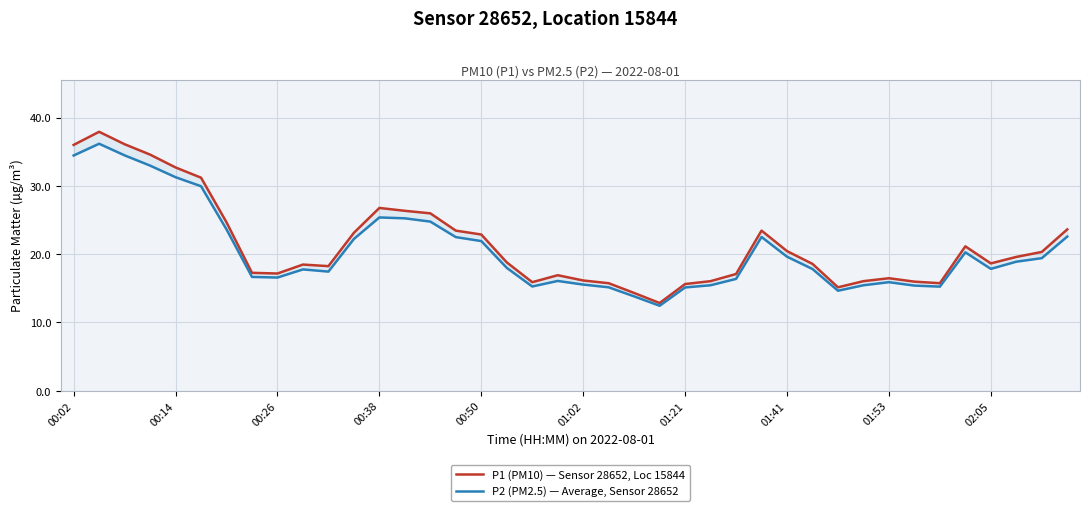

True or false: P2 (PM2.5) — Average, Sensor 28652 and P1 (PM10) — Sensor 28652, Loc 15844 intersect in this chart.

False